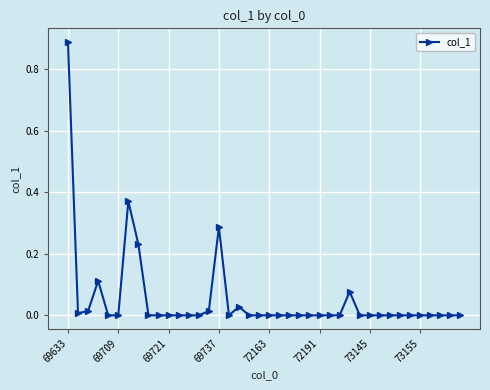

True or false: there are more than 2 points higher than both neighbors.

True